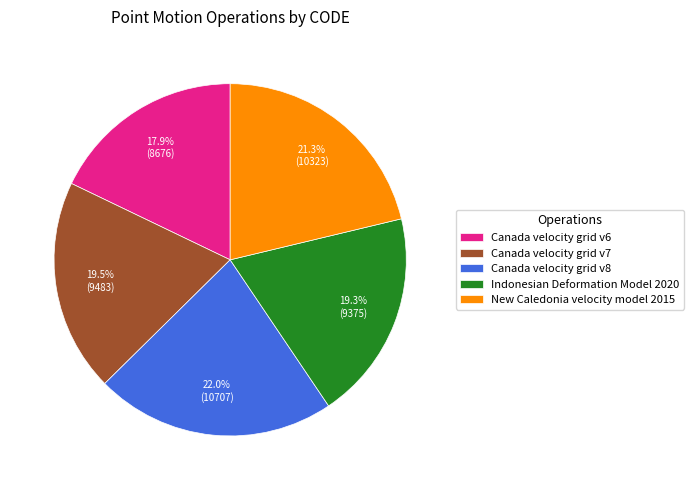

Approximately how many times larger is the value at Canada velocity grid v6 compared to Indonesian Deformation Model 2020?

0.9